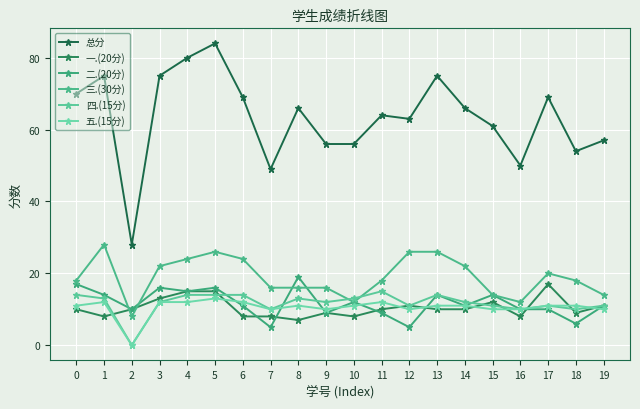

How many series are shown in this chart?

6